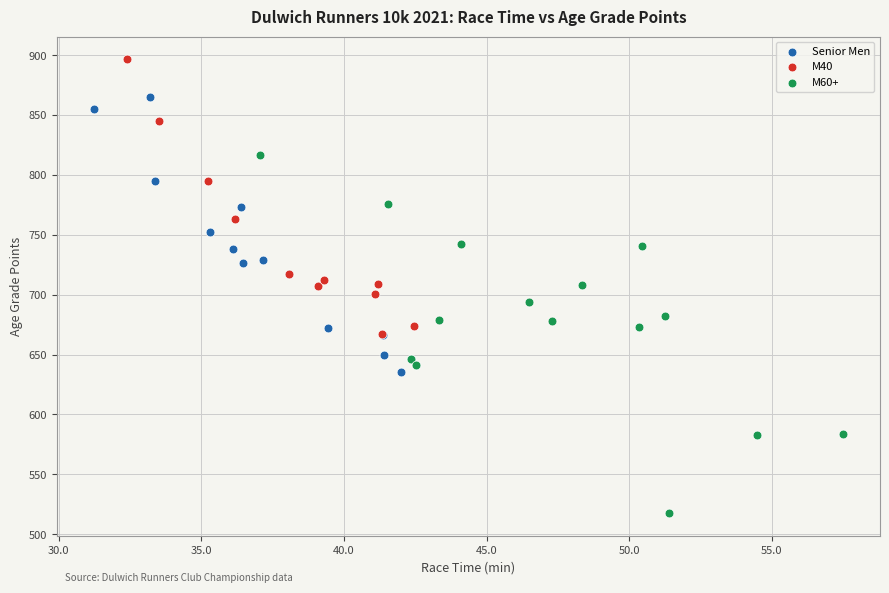

Which series has the widest spread of Y values?

M60+